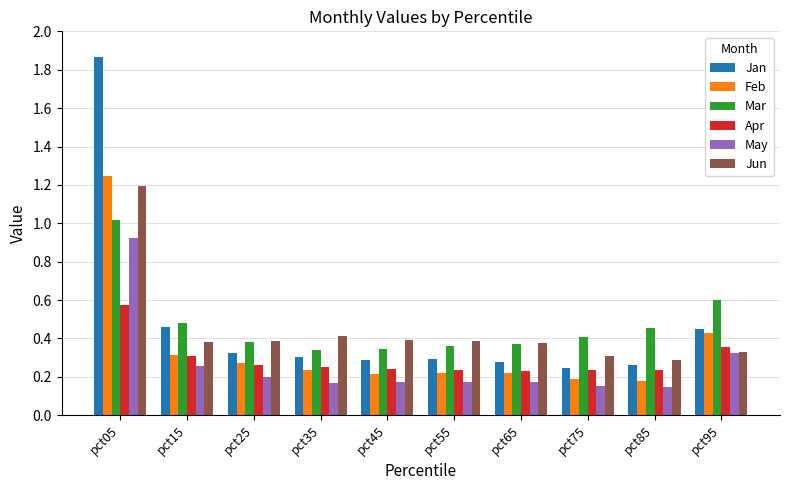

Is it true that Jun equals 0.3 at pct85?

True